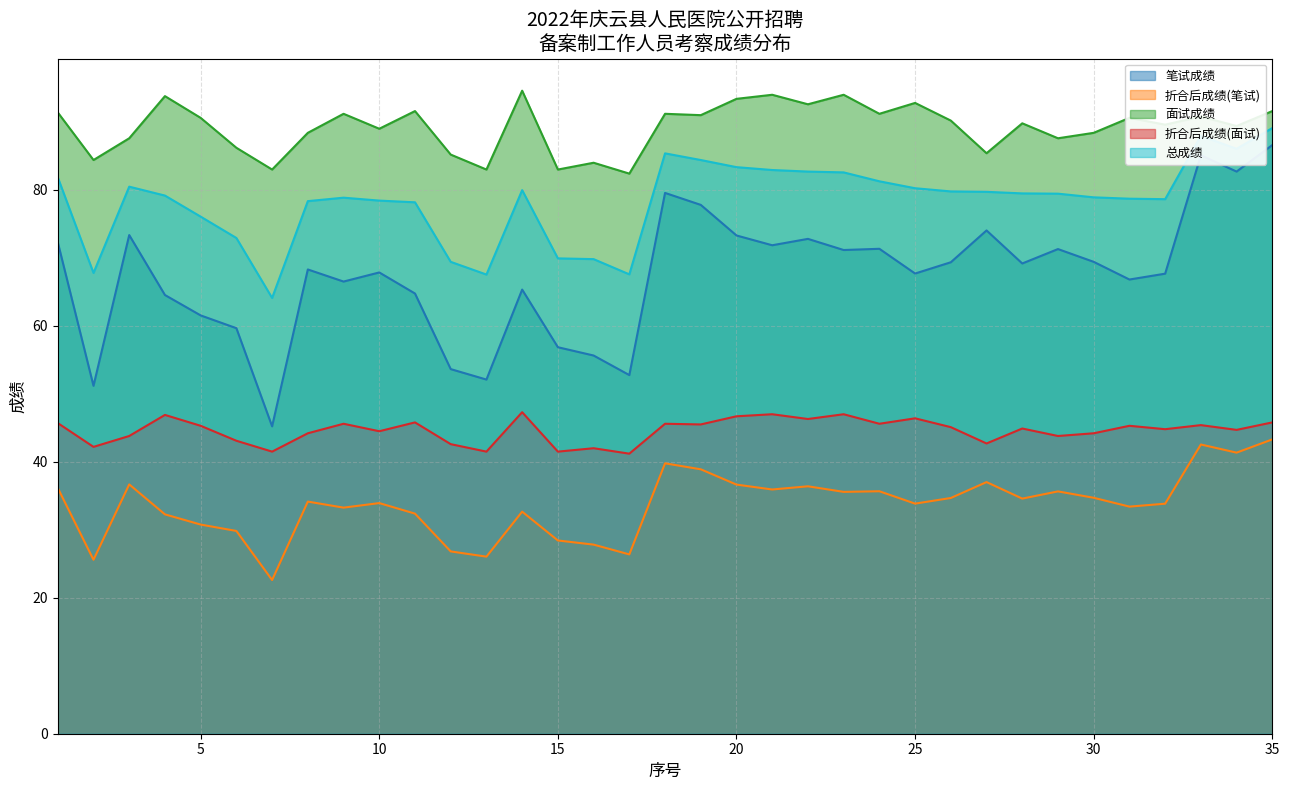

Which series changed the most between 4 and 19?

笔试成绩